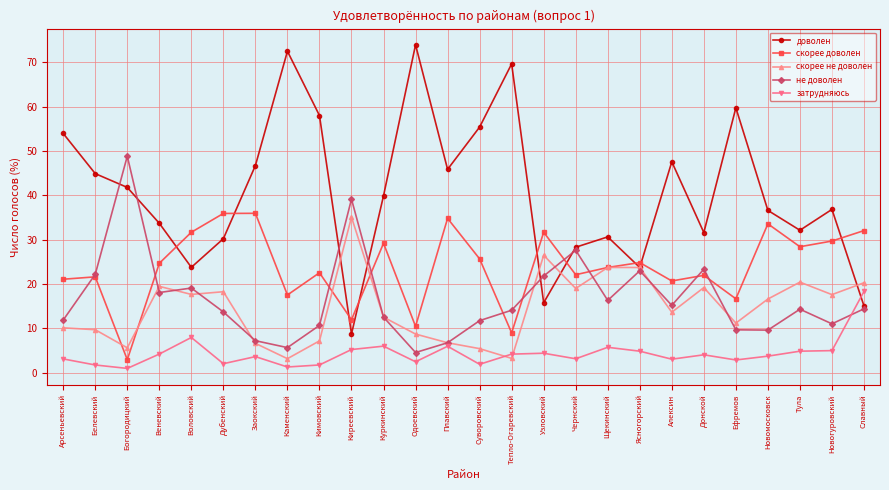

The скорее не доволен series shows 29.5 at Новомосковск. True or false?

False